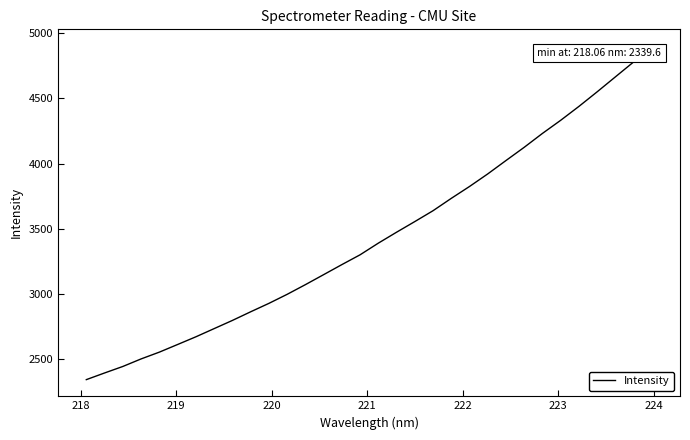

What is the smallest value displayed?

2339.6